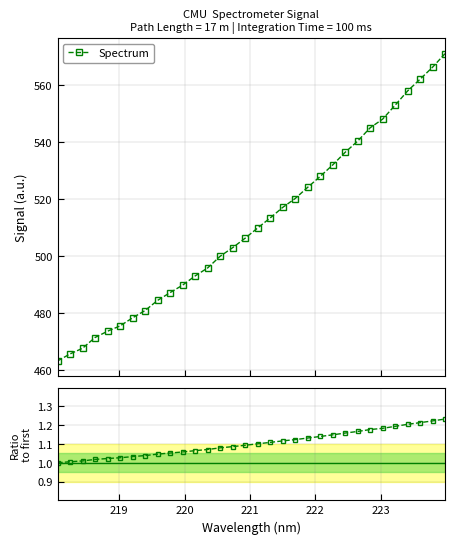

True or false: Spectrum has more than 2 points higher than both neighbors.

False